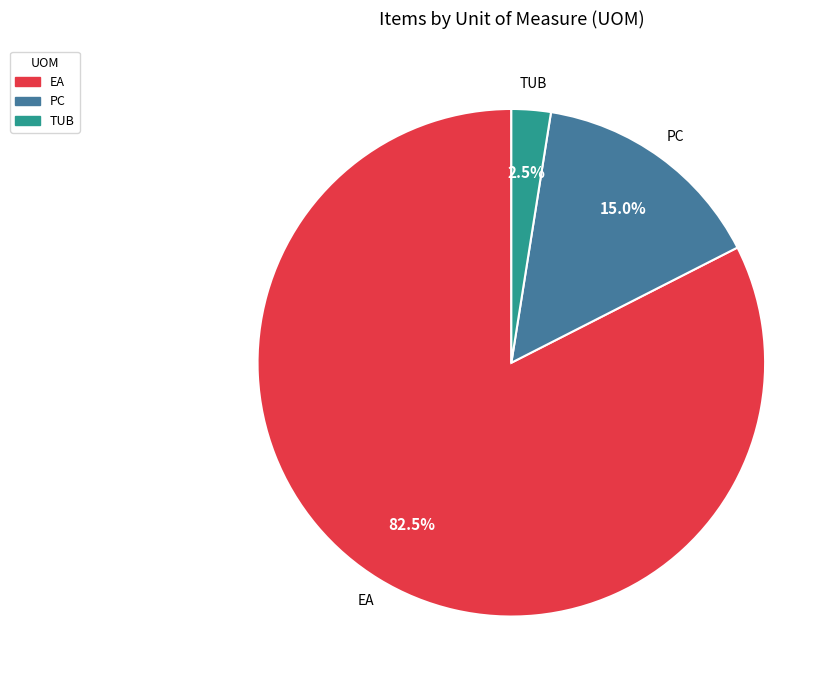

Does any single category account for the majority?

Yes